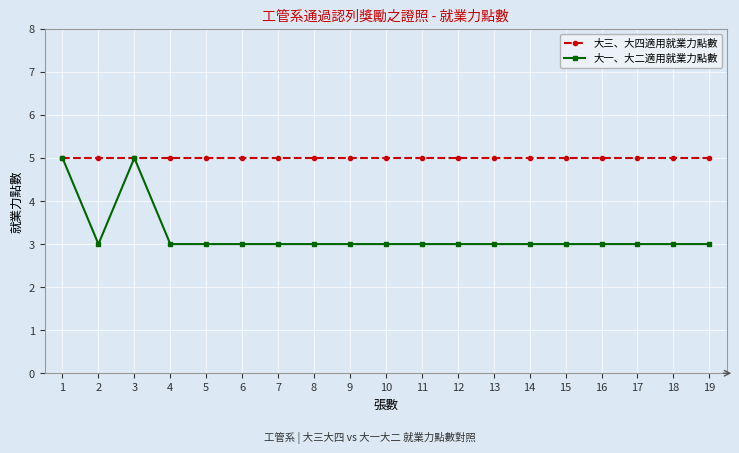

What is the value of the 大三、大四適用就業力點數 point at the 19th from the left?

5